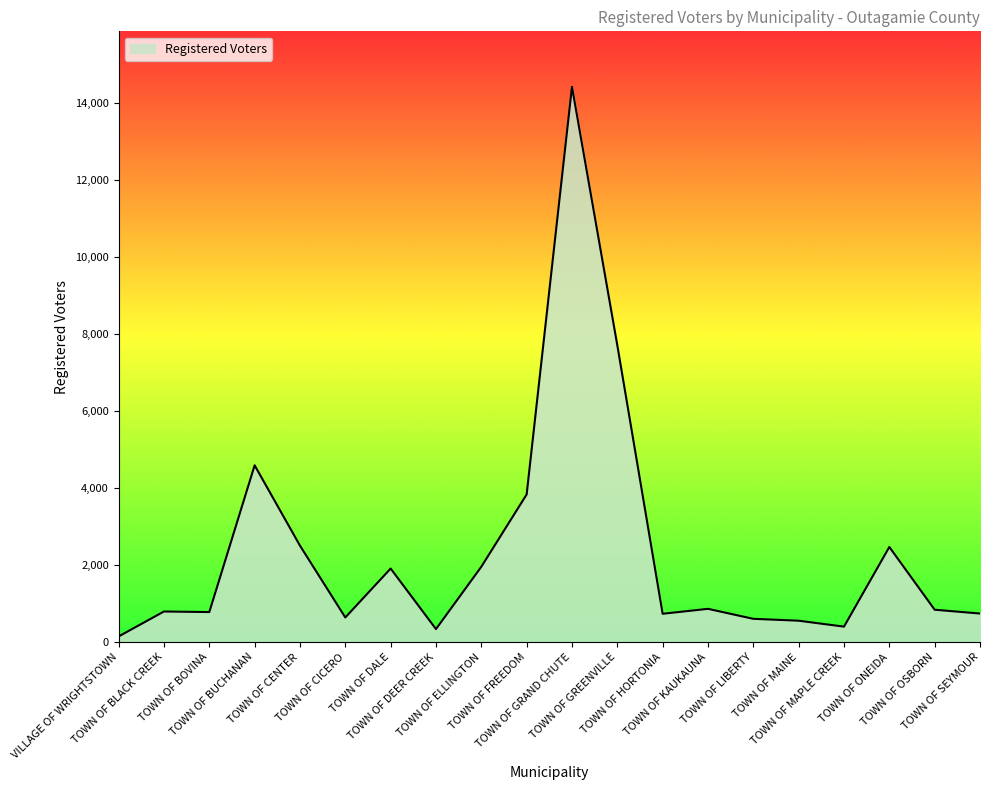

Does the chart display data point markers on the line(s)?

No